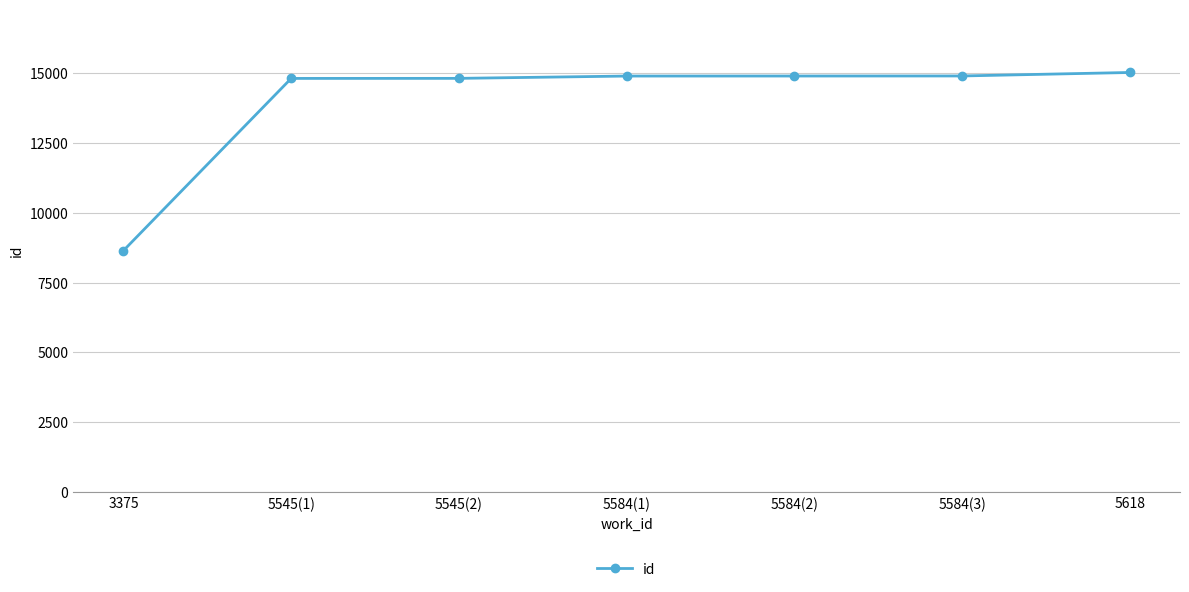

At which label is the value closest to 11842?

5545(1)